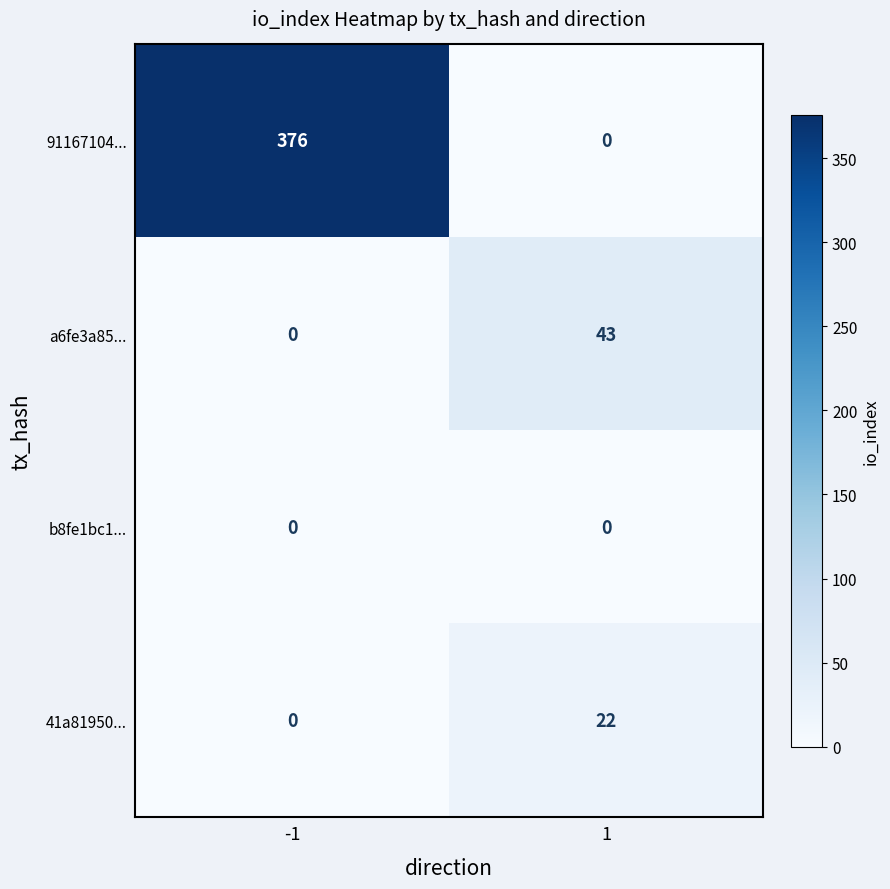

Which series has the largest range (max minus min)?

91167104...